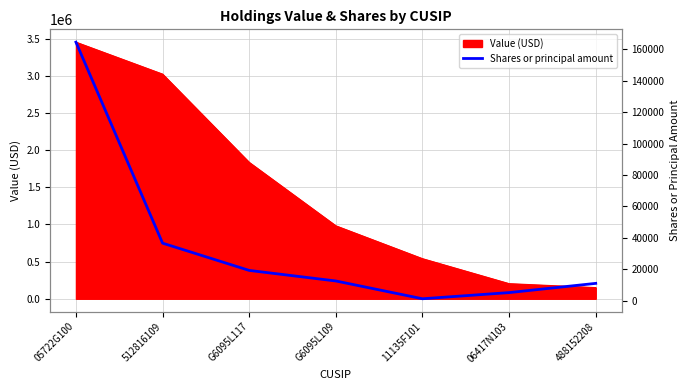

Is it true that the value at 05722G100 is 52149?

False